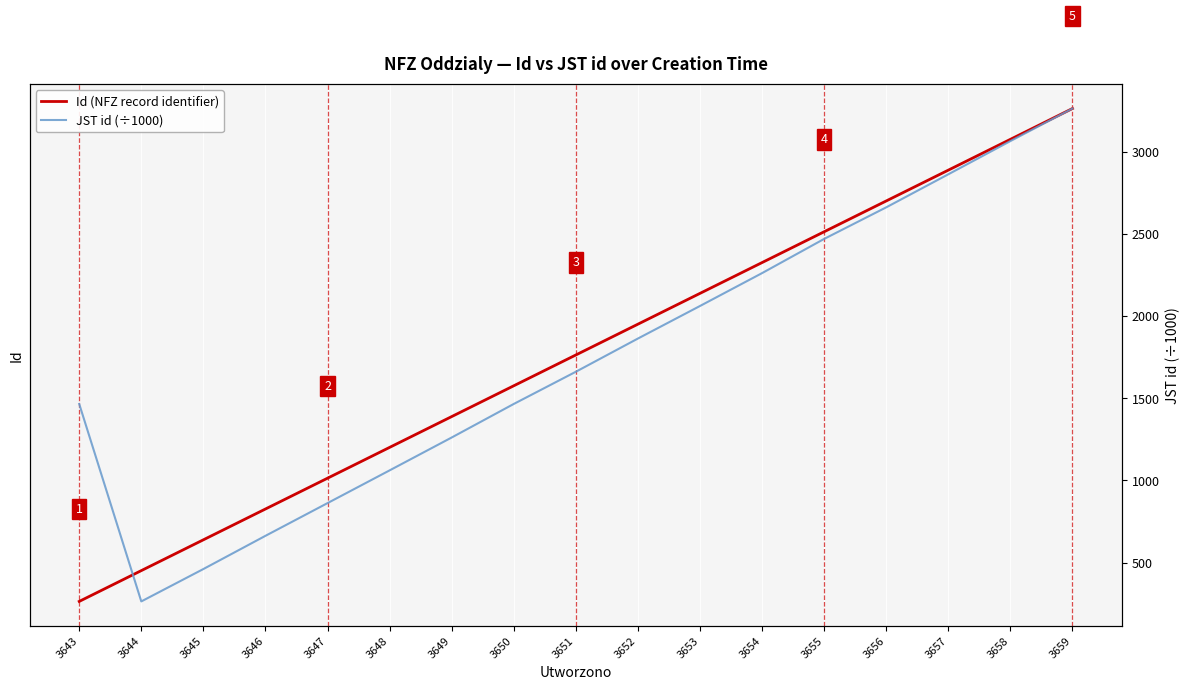

What is the maximum value for JST id (÷1000)?

3262.0